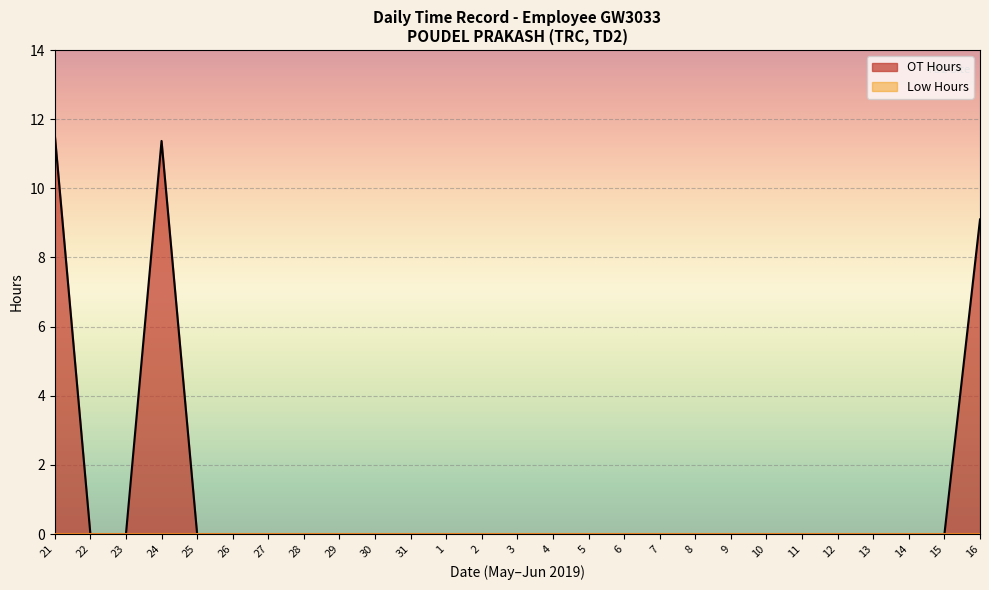

True or false: OT Hours has a value of 0.0 at 30.

True